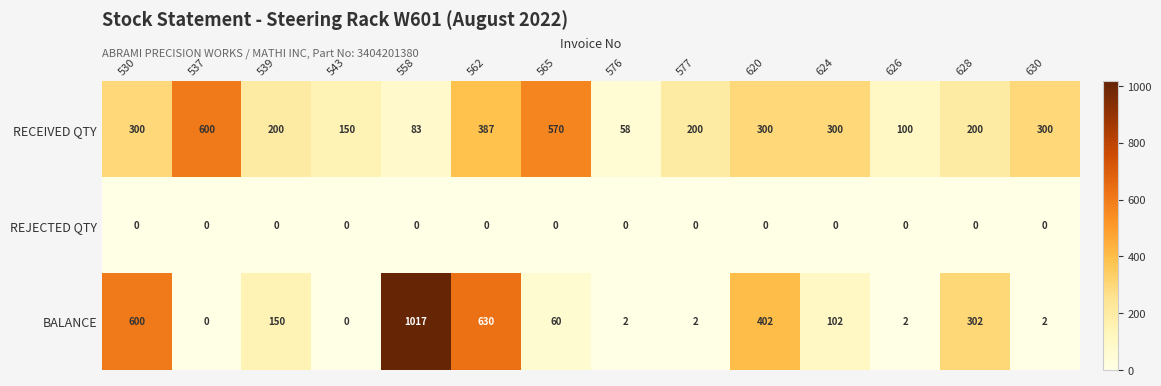

The value of RECEIVED QTY at 620 is 300. True or false?

True